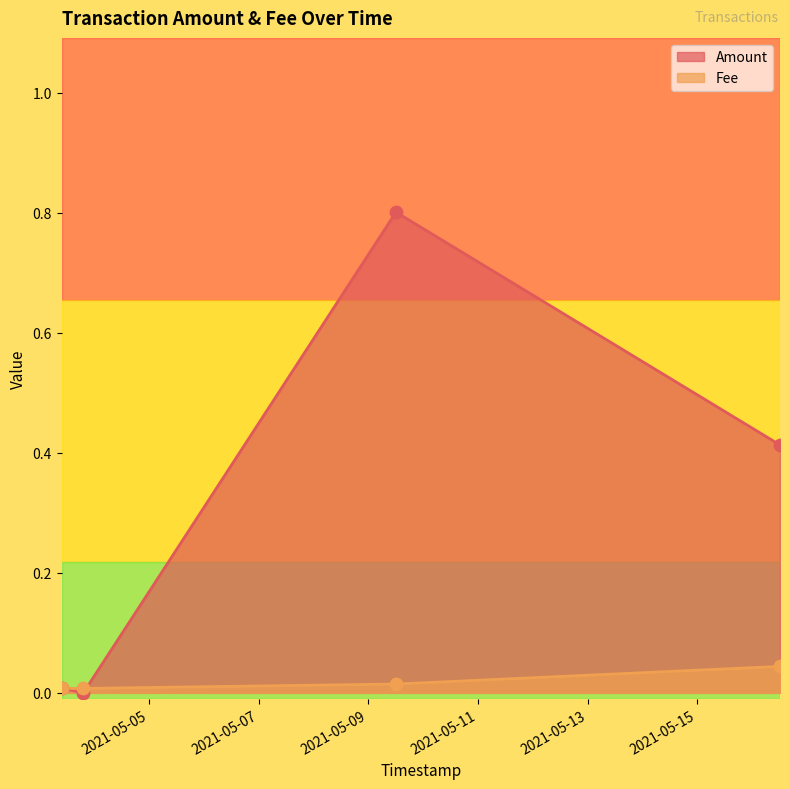

Which series contains the lowest Y value?

Amount